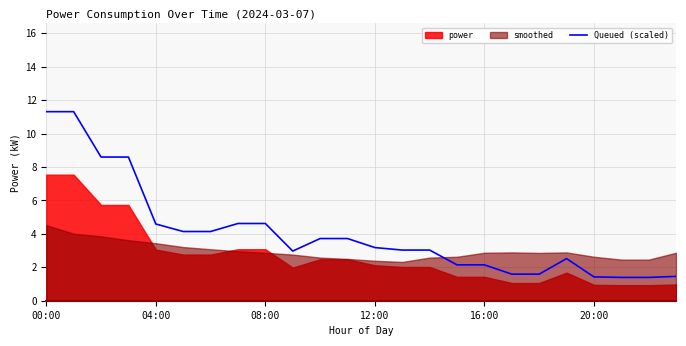

Which has a higher value, 00:00 or 22?

00:00